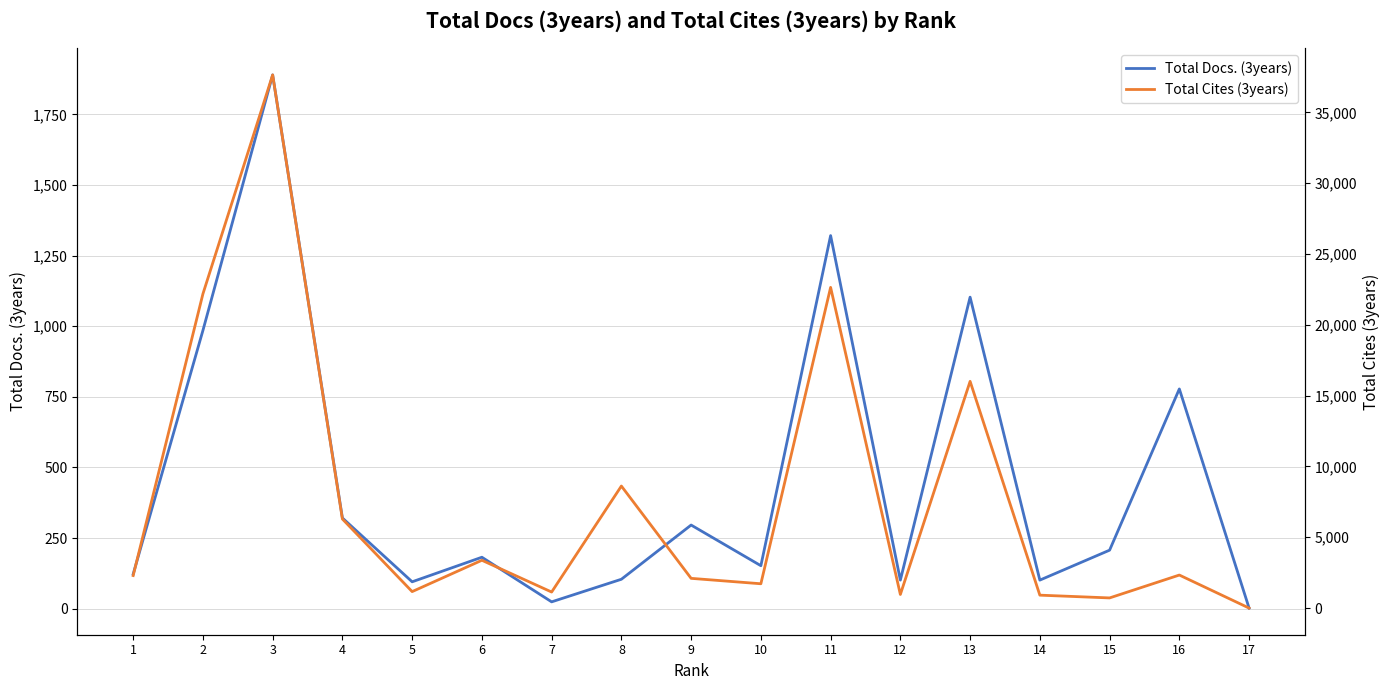

Rank the series at 9 from highest to lowest value.

Total Cites (3years), Total Docs. (3years)